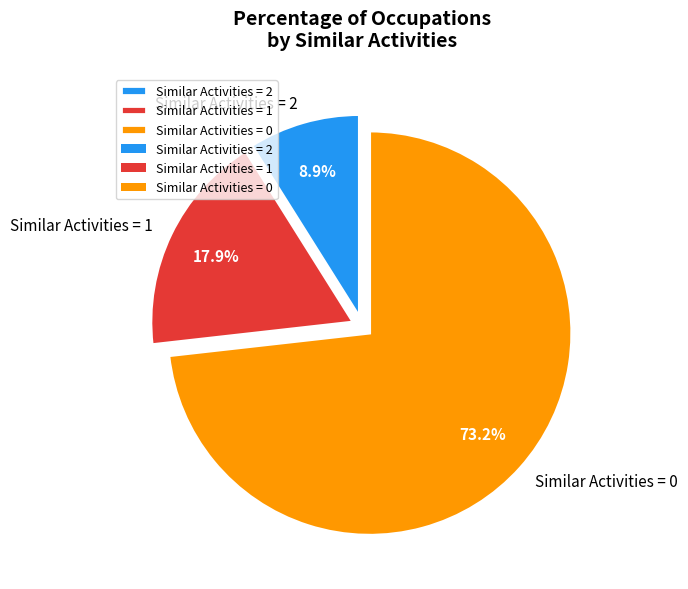

Rank the categories by value from lowest to highest.

Similar Activities = 2, Similar Activities = 1, Similar Activities = 0